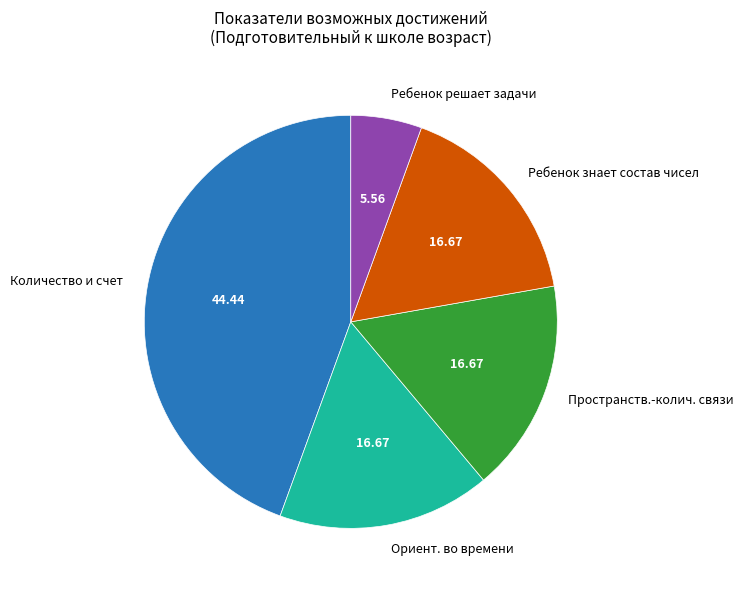

What is the ratio of the value at Ребенок знает состав чисел to the value at Ребенок решает задачи?

3.0